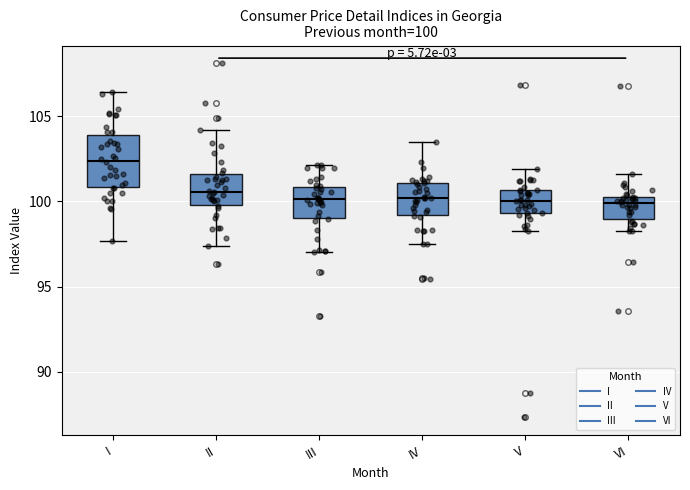

Which box is the tallest, from its lower edge to its upper edge?

I